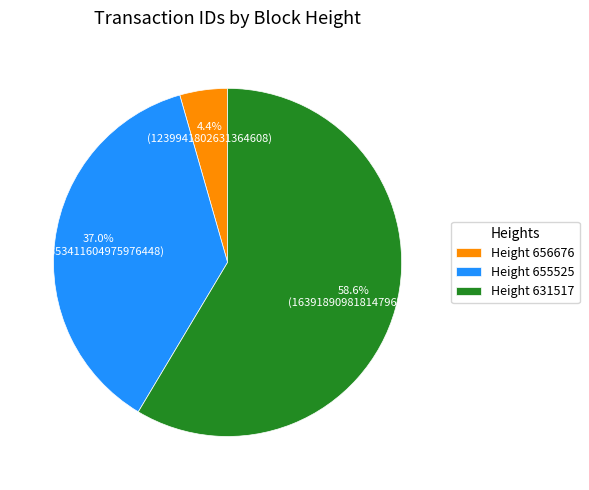

How much of the chart is everything except Height 656676?

95.6%